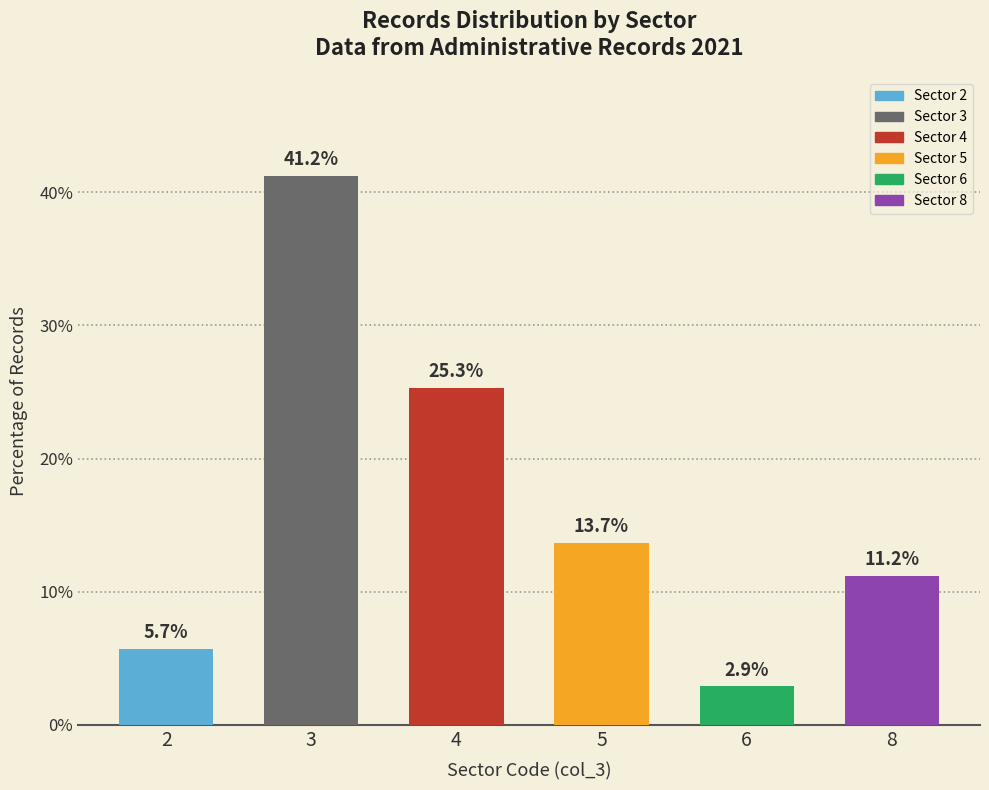

How many bars are there in total?

6